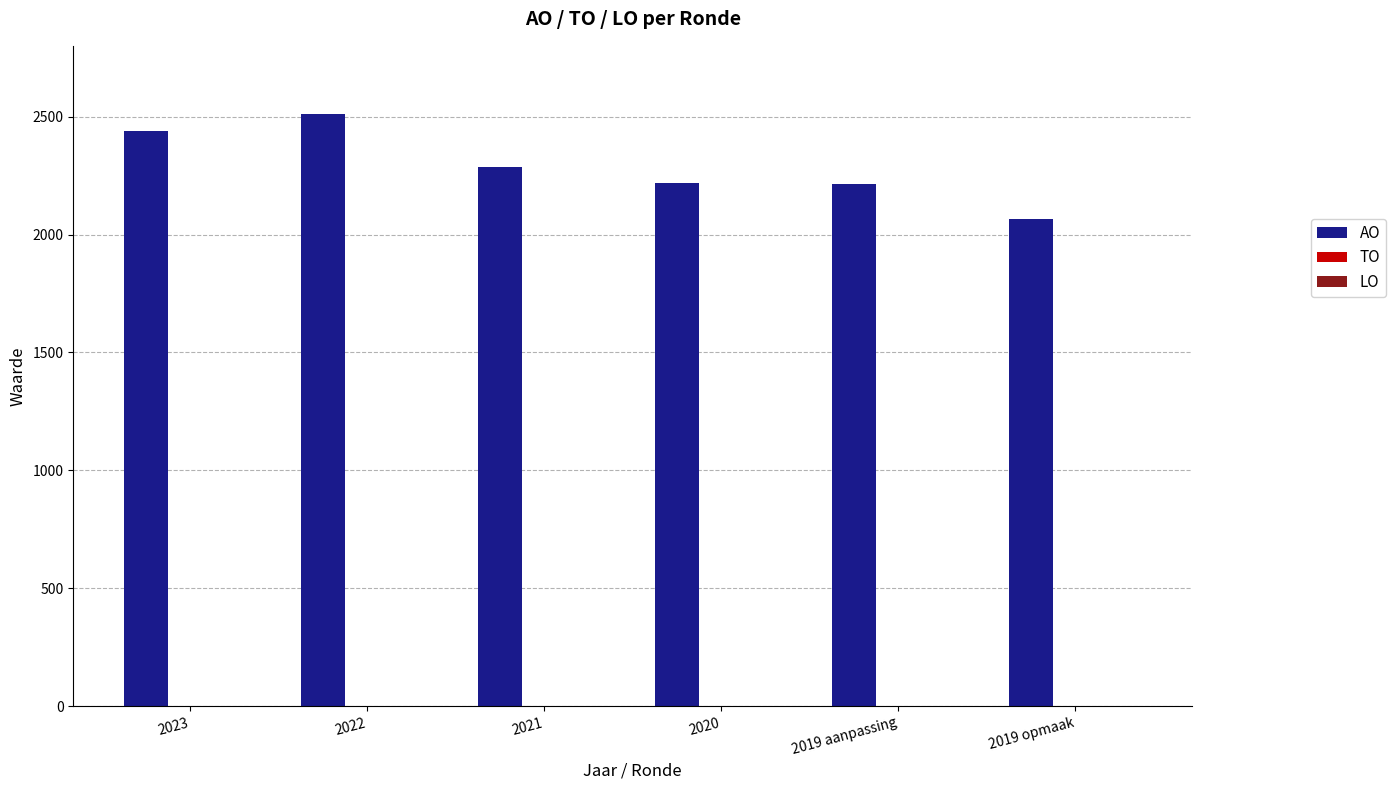

Which has a higher value, 2020 or 2022?

2022